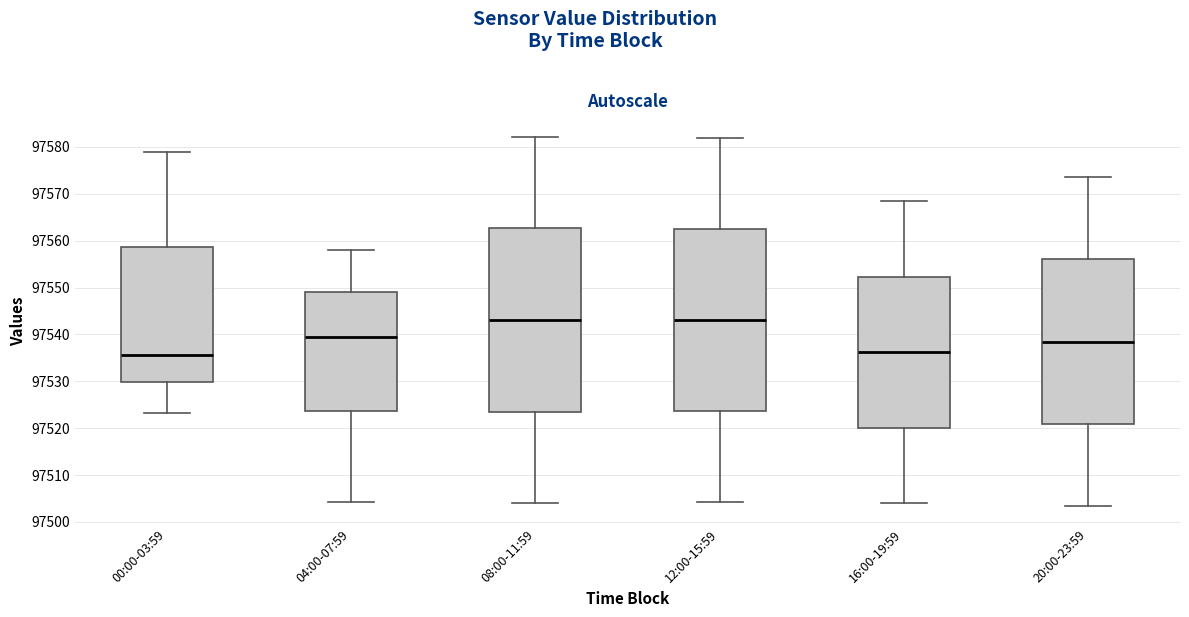

Reading left to right, read every box against the y-axis: the position of its median line, the range the box covers, and the ends of its whiskers. The values are not printed on the chart, so give them approximately, as read against the axis.

00:00-03:59: median 97536, box 97530 to 97559, whiskers 97523 to 97579
04:00-07:59: median 97539, box 97524 to 97549, whiskers 97504 to 97558
08:00-11:59: median 97543, box 97524 to 97563, whiskers 97504 to 97582
12:00-15:59: median 97543, box 97524 to 97563, whiskers 97504 to 97582
16:00-19:59: median 97536, box 97520 to 97552, whiskers 97504 to 97568
20:00-23:59: median 97539, box 97521 to 97556, whiskers 97504 to 97574